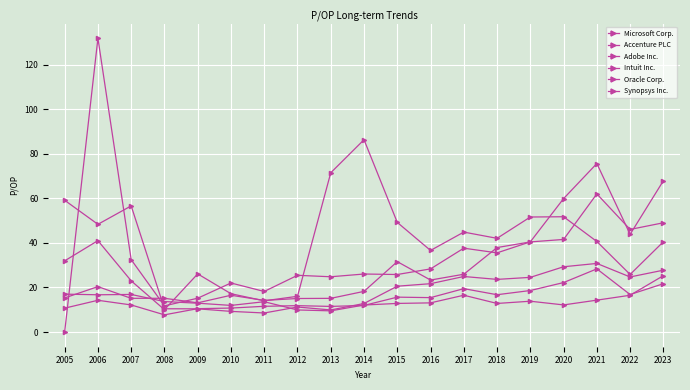

Count the number of categories in the chart.

19